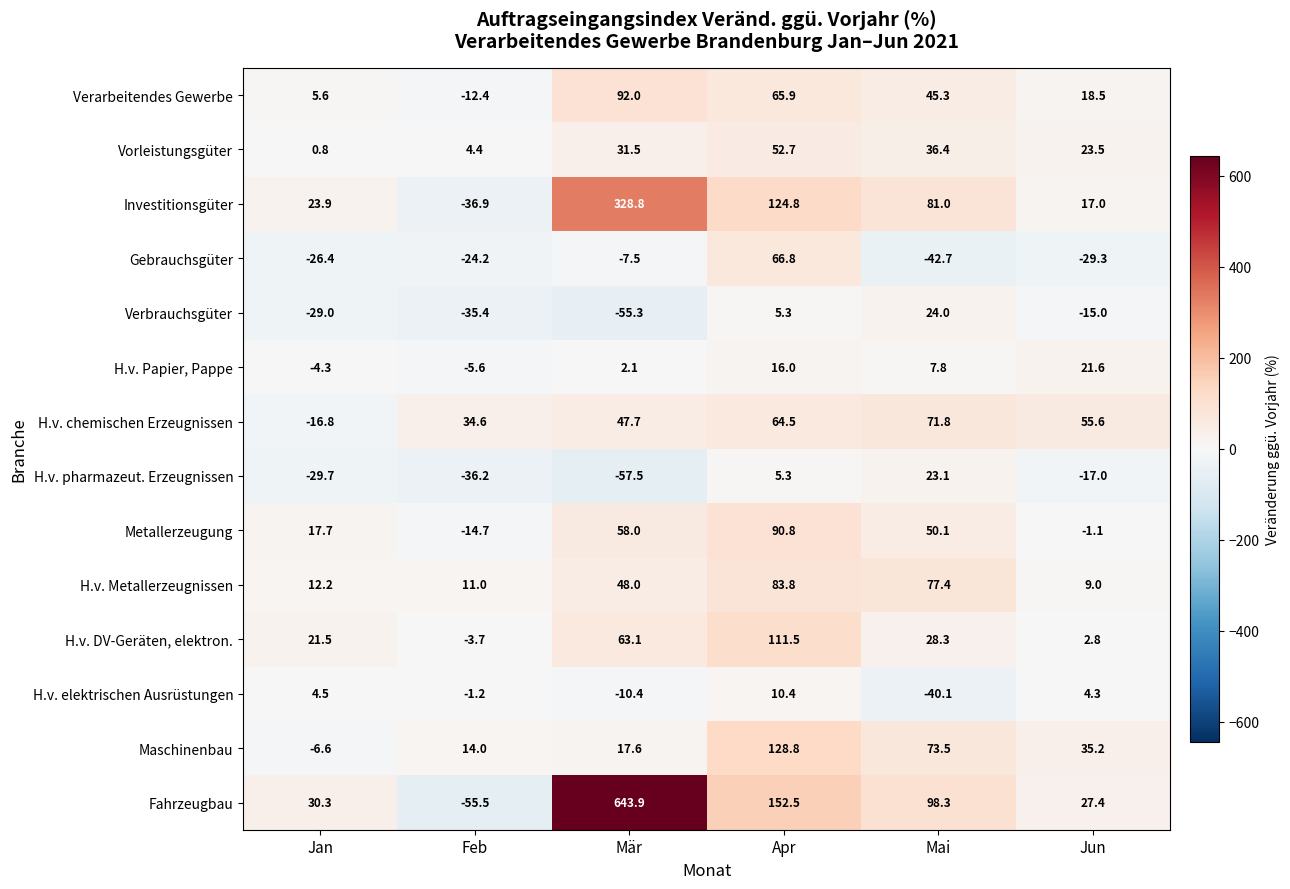

How many distinct data groups are displayed?

14